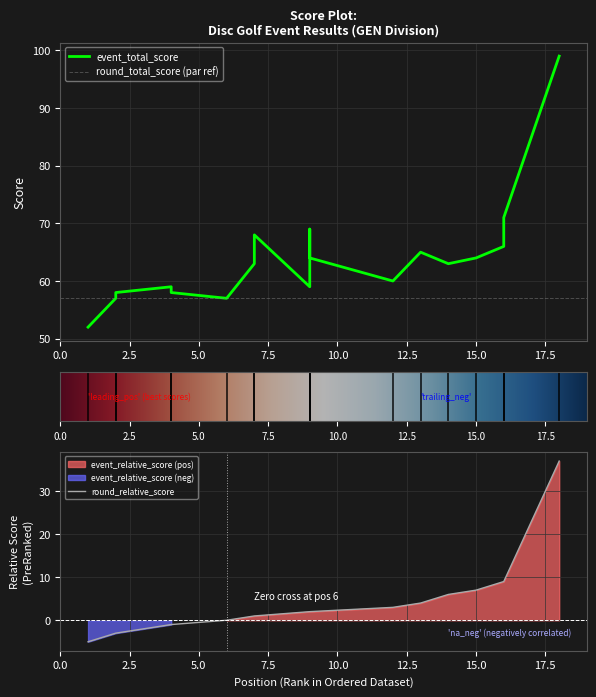

At which label does event_relative_score first exceed 2?

12